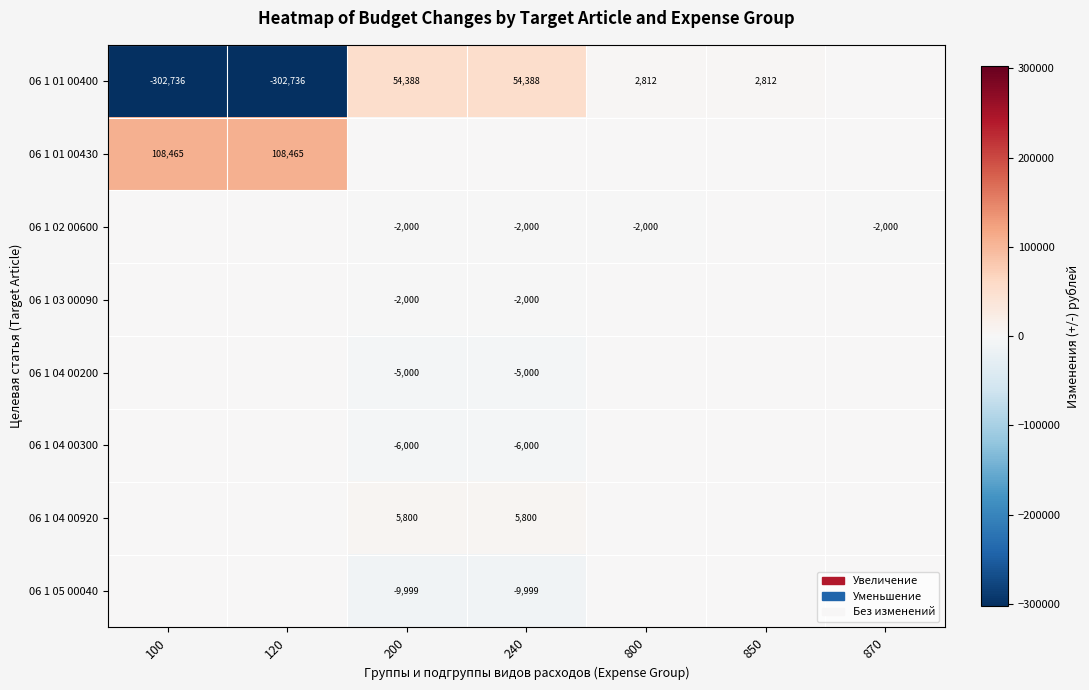

The 06 1 04 00200 series shows -1472 at 240. True or false?

False